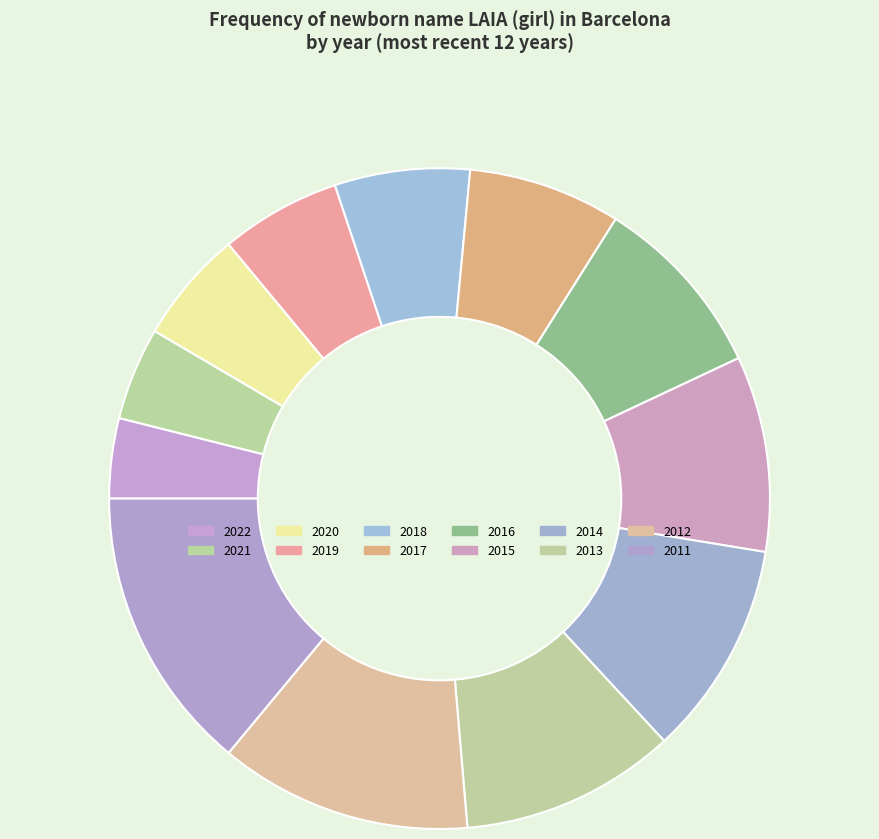

Approximately how many times larger is the value at 2013 compared to 2011?

0.8